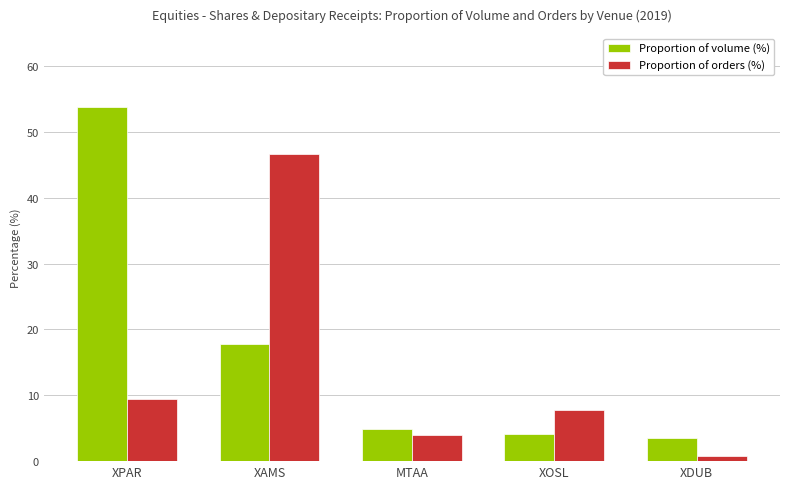

The Proportion of volume (%) series shows 1.8 at XOSL. True or false?

False